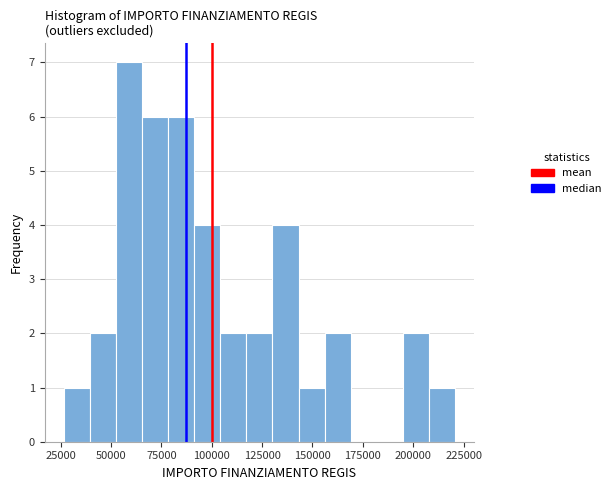

Around what value on the x-axis is the tallest bar? Give the approximate position of its centre, as read against the axis.

60000